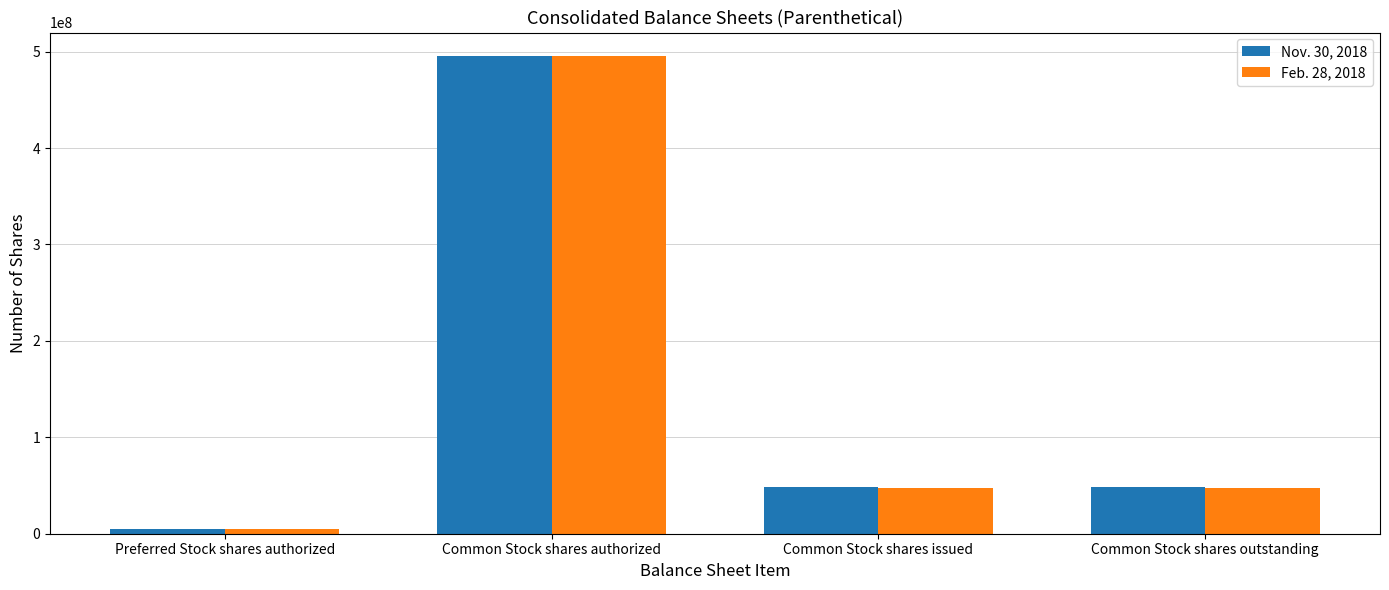

Which label corresponds to the smallest value in the chart?

Preferred Stock shares authorized